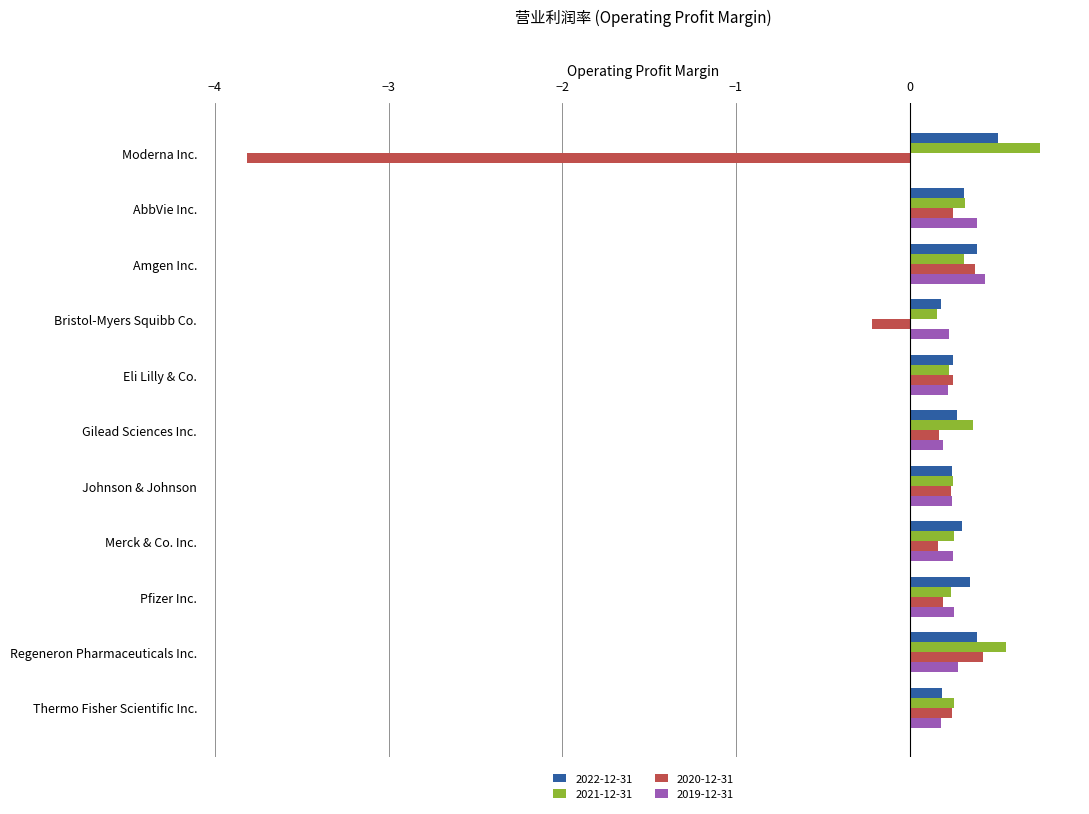

Which category has the highest value across all series?

Moderna Inc.